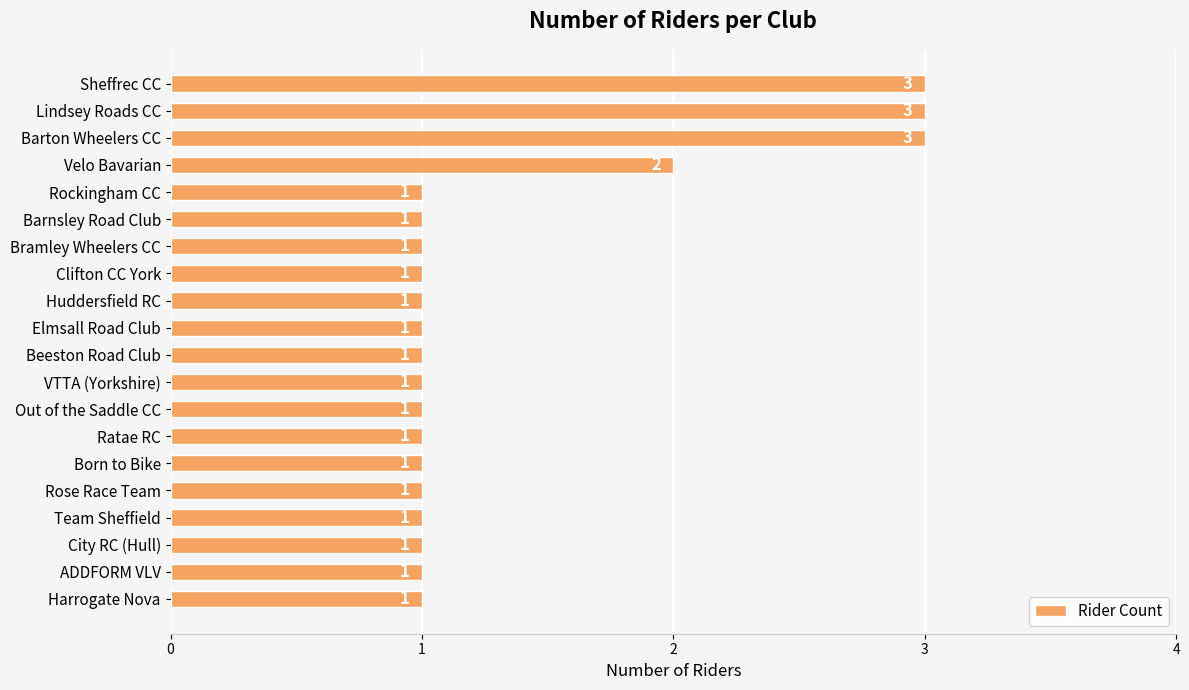

What is the sum of all values?

27